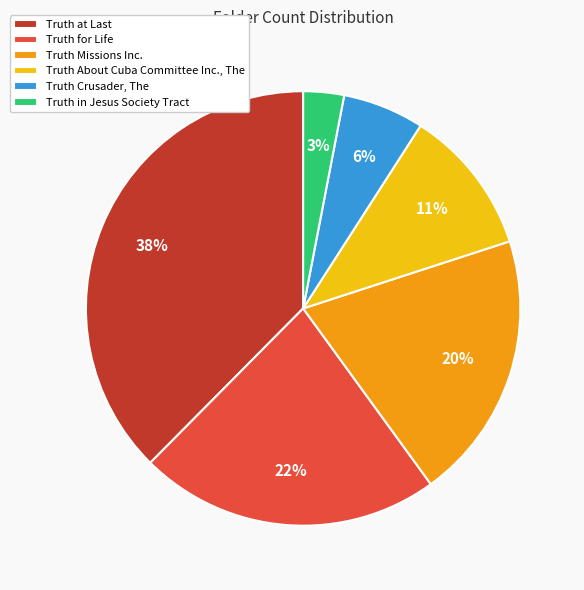

To the nearest percent, what percentage of the pie is Truth Crusader, The?

6%